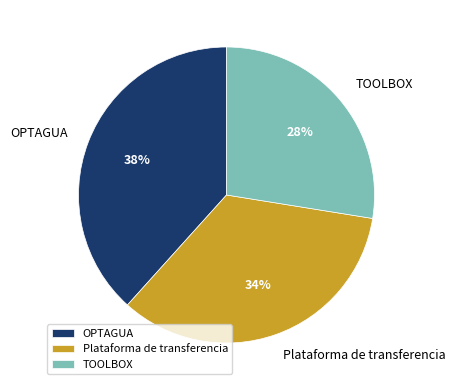

To the nearest percent, what percentage of the pie is OPTAGUA?

38%